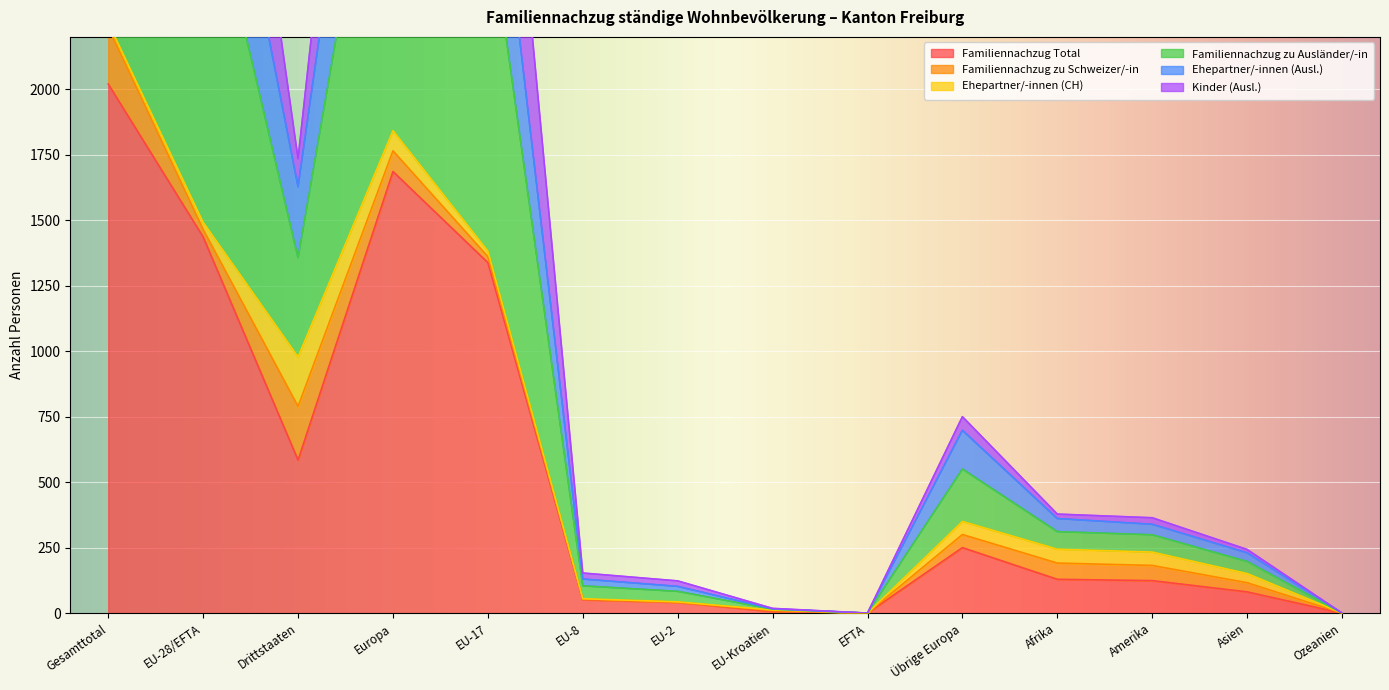

Is the value of Ehepartner/-innen (Ausl.) at Ozeanien greater than the value of Familiennachzug zu Ausländer/-in at Ozeanien?

No